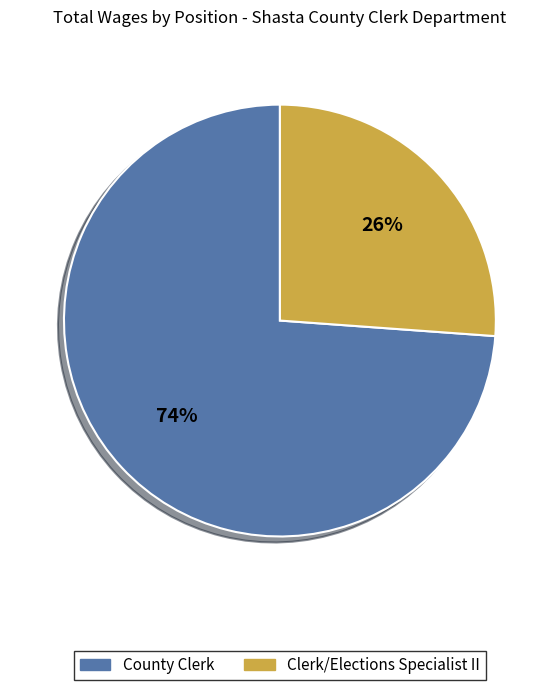

Which slice is the largest?

County Clerk